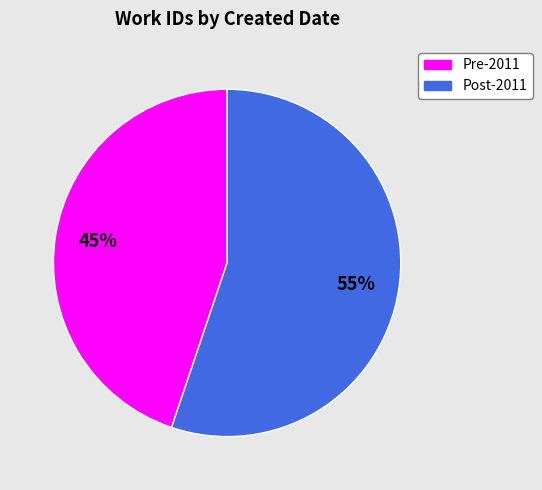

How many slices are in this pie chart?

2